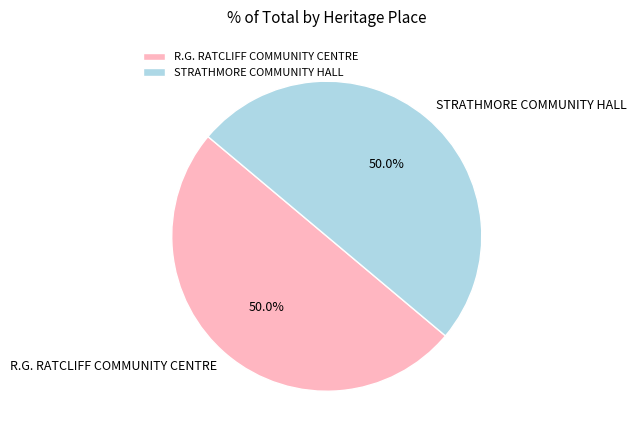

How many slices are in this pie chart?

2